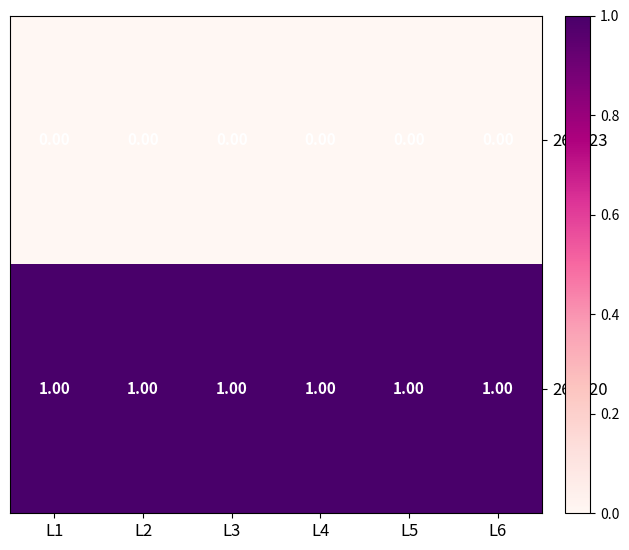

Is the value of 268723 at L6 greater than the value of 268720 at L3?

No